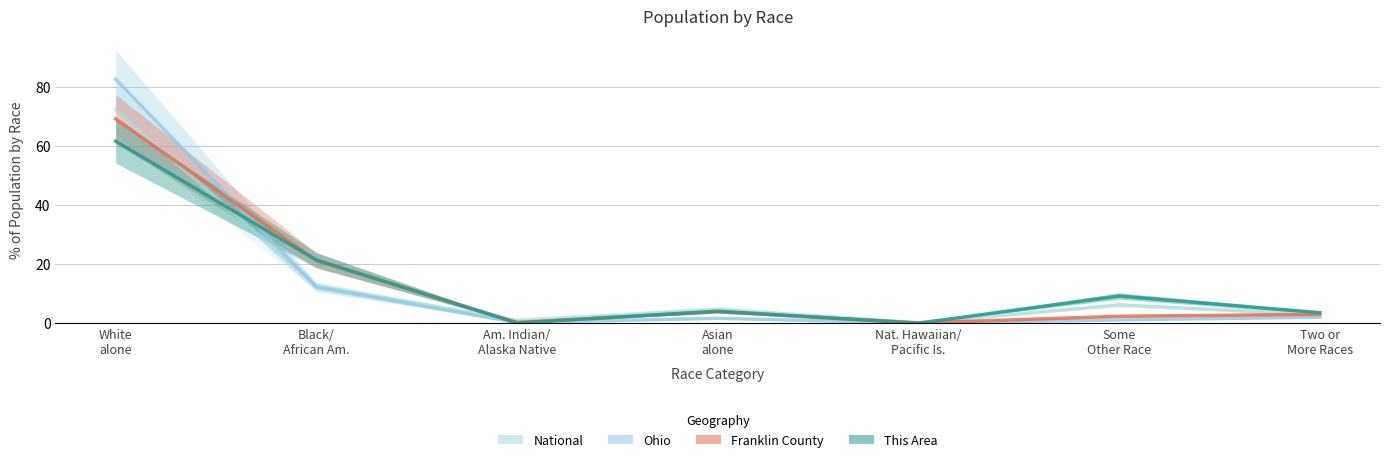

Is it true that This Area equals -21.7 at Nat. Hawaiian/ Pacific Is.?

False